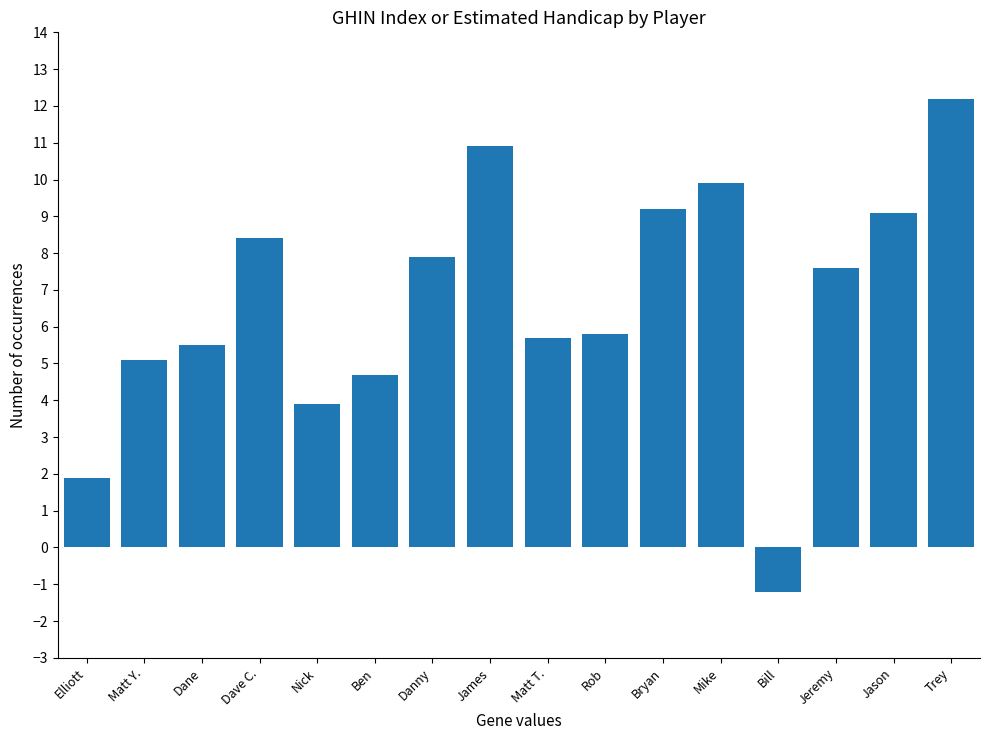

What is the sum of all values?

106.6